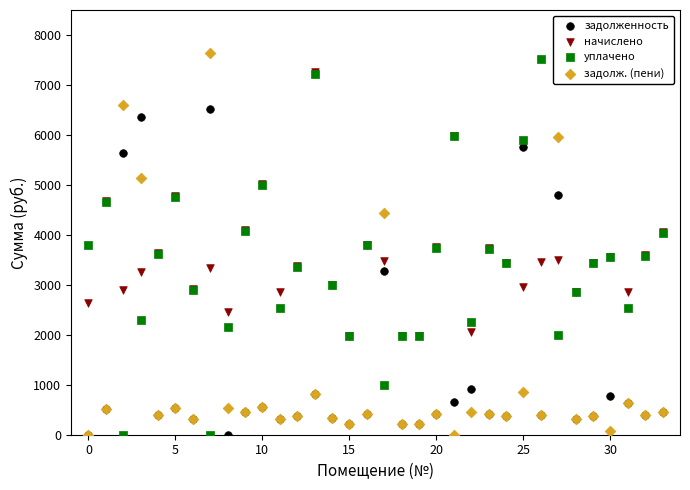

Which series has the largest Y range (max minus min)?

задолж. (пени)